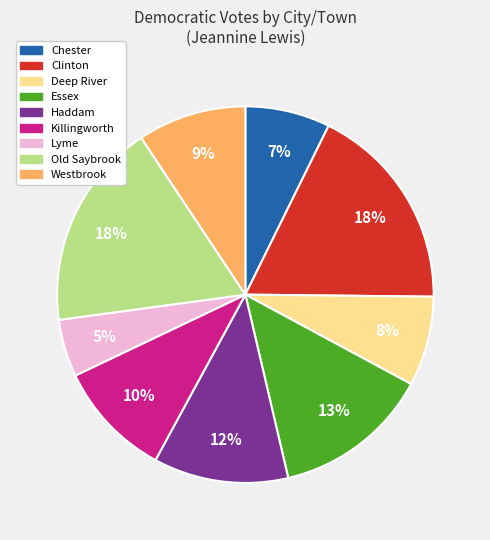

True or false: Essex accounts for 13% of the total.

True